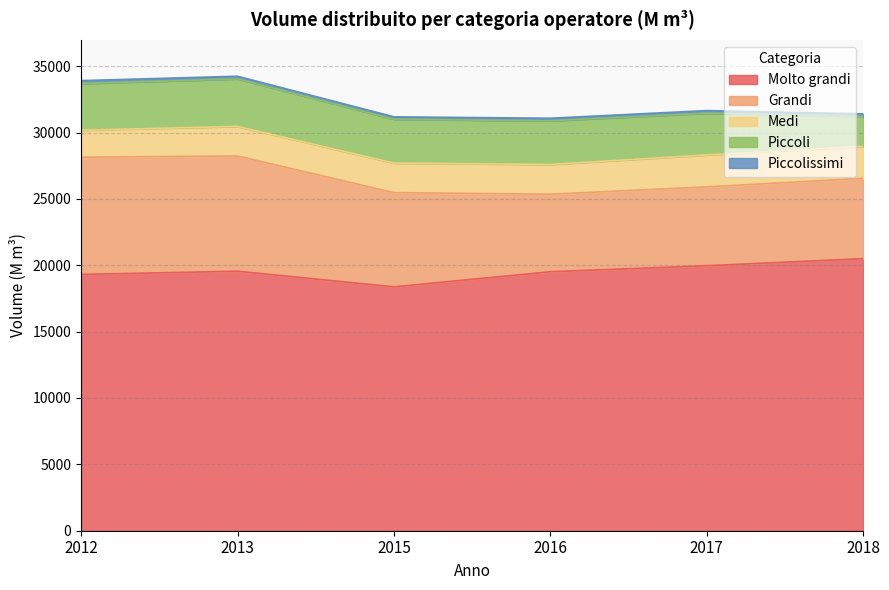

How many values in the Molto grandi series exceed 19553?

2